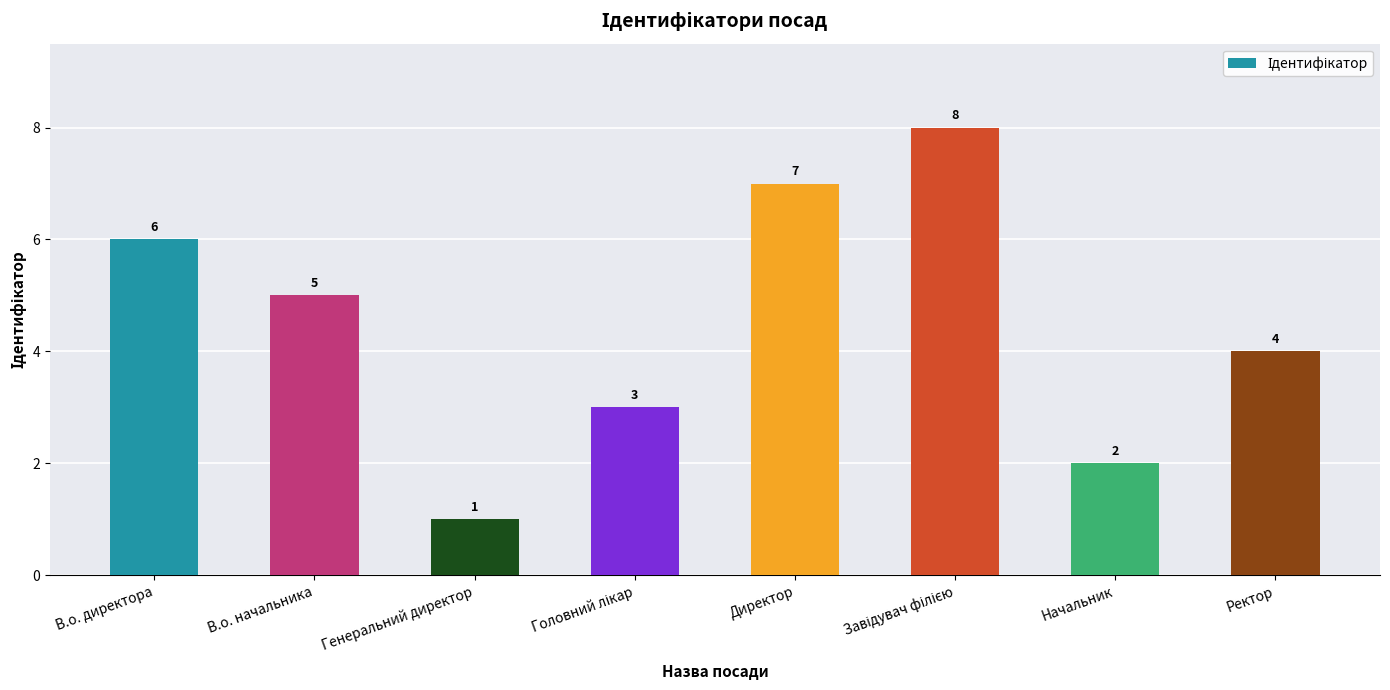

What is the difference between the maximum and minimum values?

7